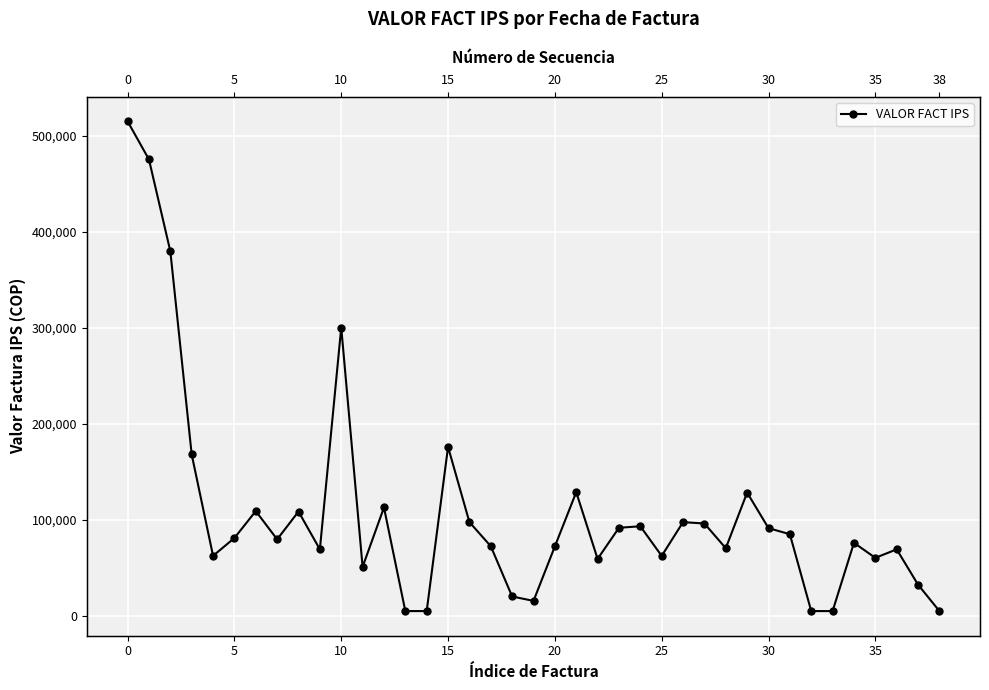

What is the difference between the second highest and second lowest values?

470103